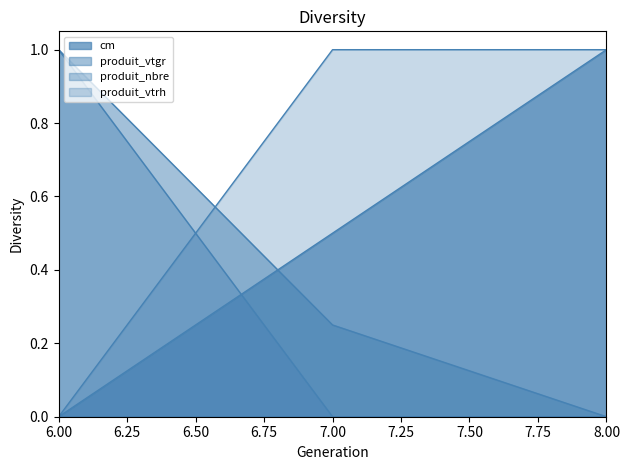

At which label does cm reach its peak?

8.00